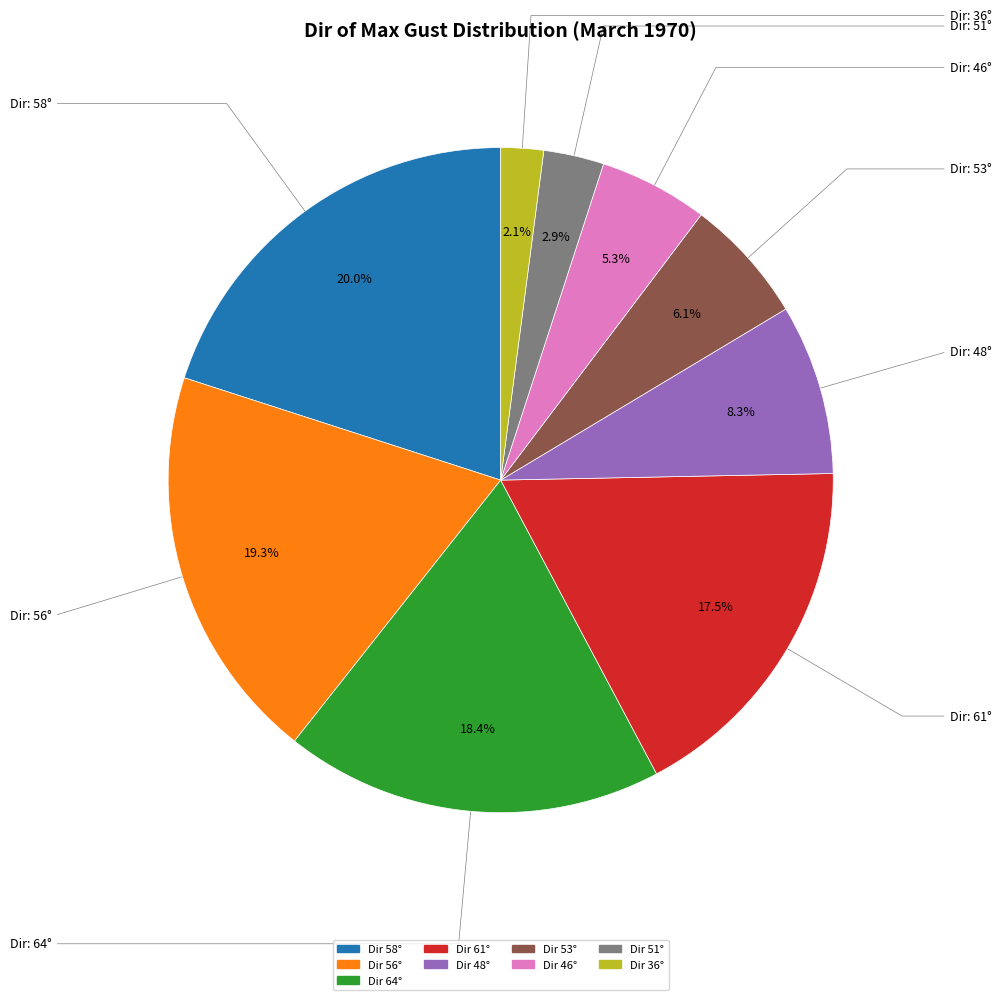

Is there any slice that represents more than half of the pie?

No